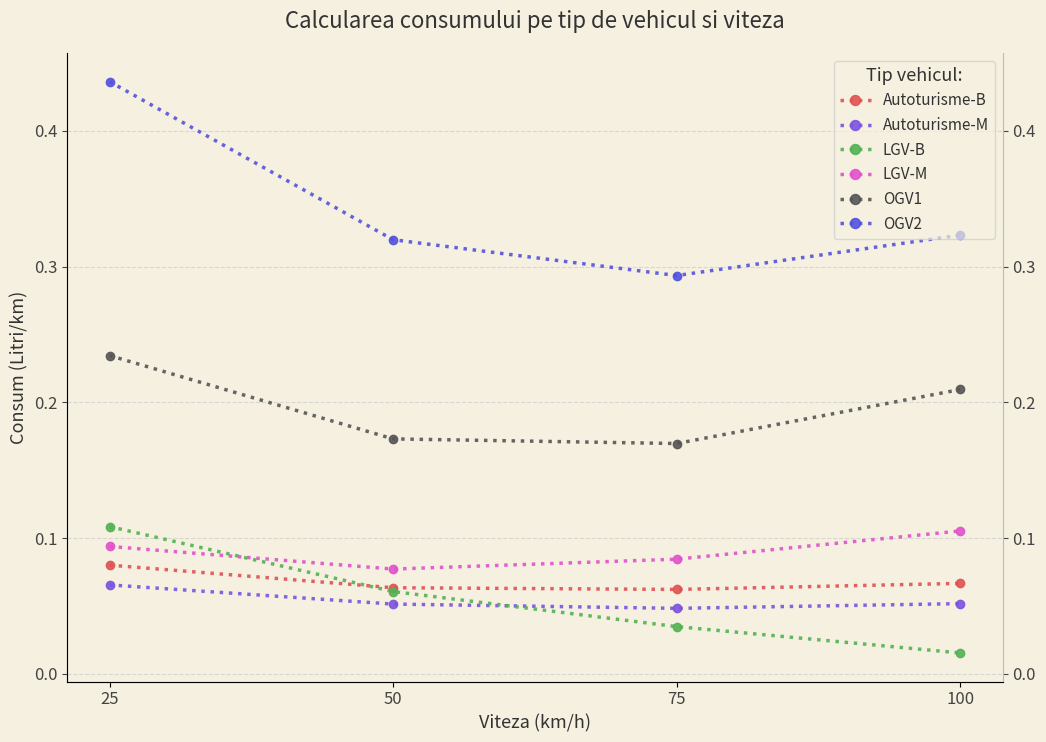

At which category is the sum across all series the highest?

25